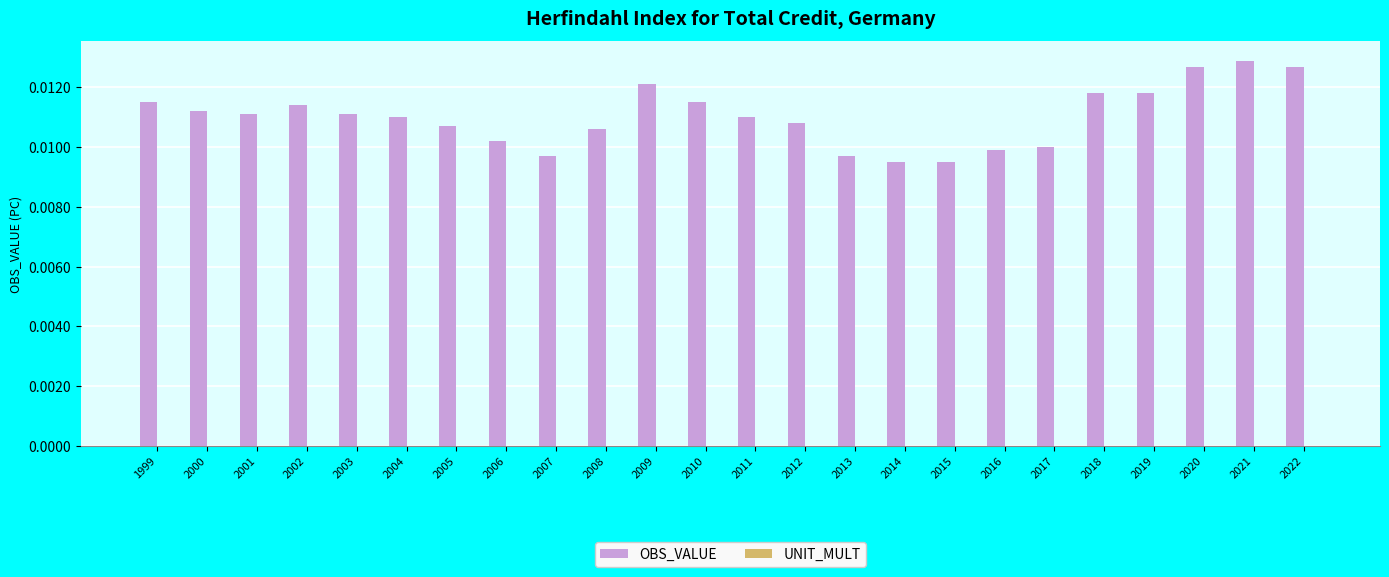

How many values are between 0 and 1?

24